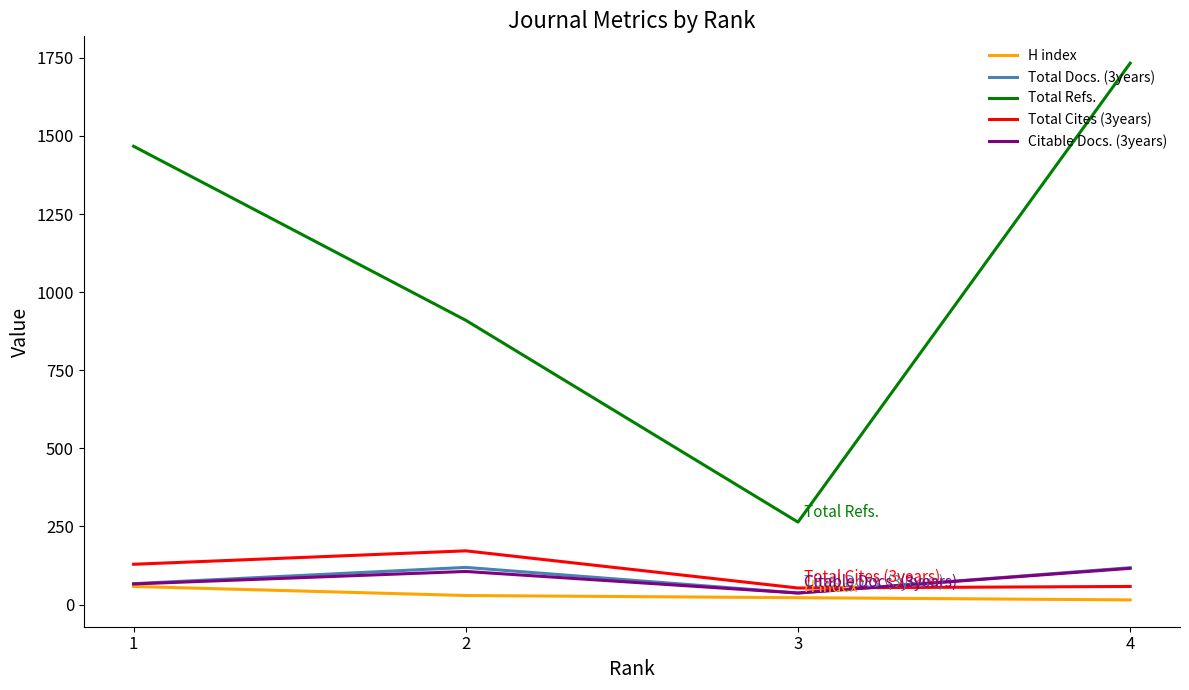

Count the H index values in the range 22 to 58.

3